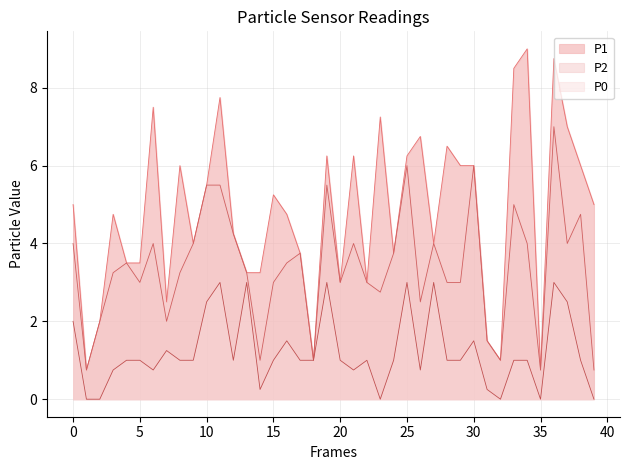

What is the sum of the P2 values at 23 and 34?

6.8